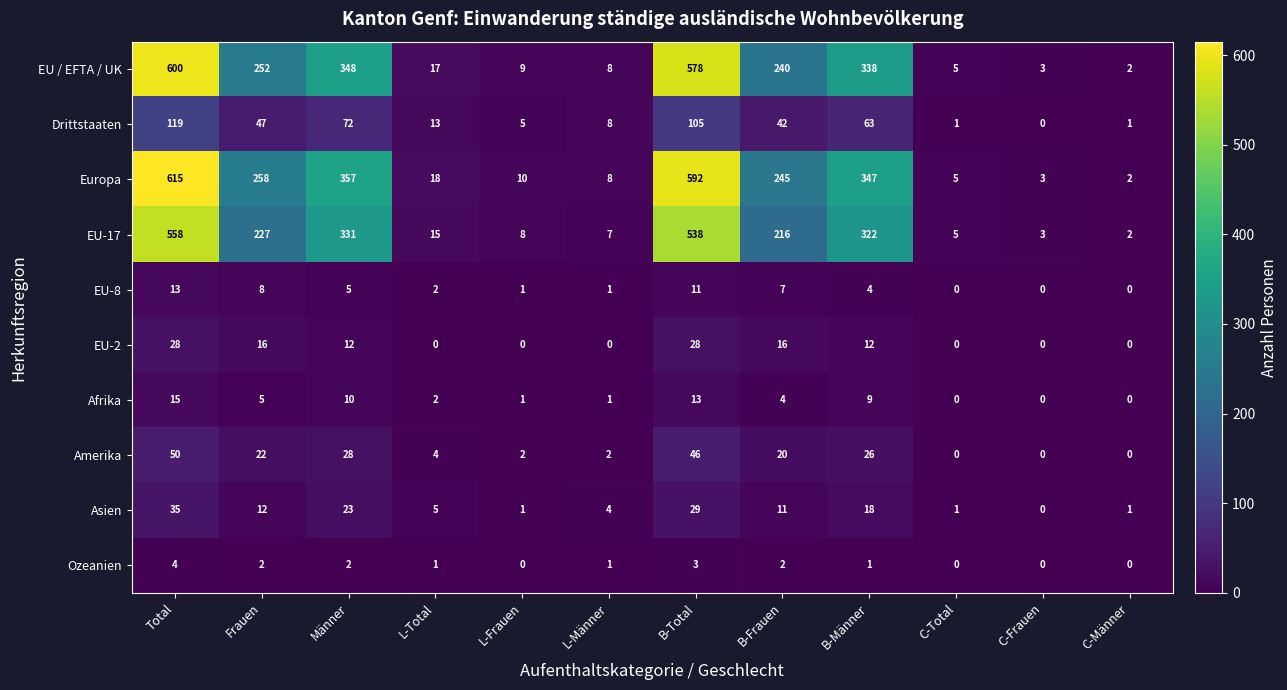

Rank the series by their maximum value, from highest to lowest.

Europa, EU / EFTA / UK, EU-17, Drittstaaten, Amerika, Asien, EU-2, Afrika, EU-8, Ozeanien